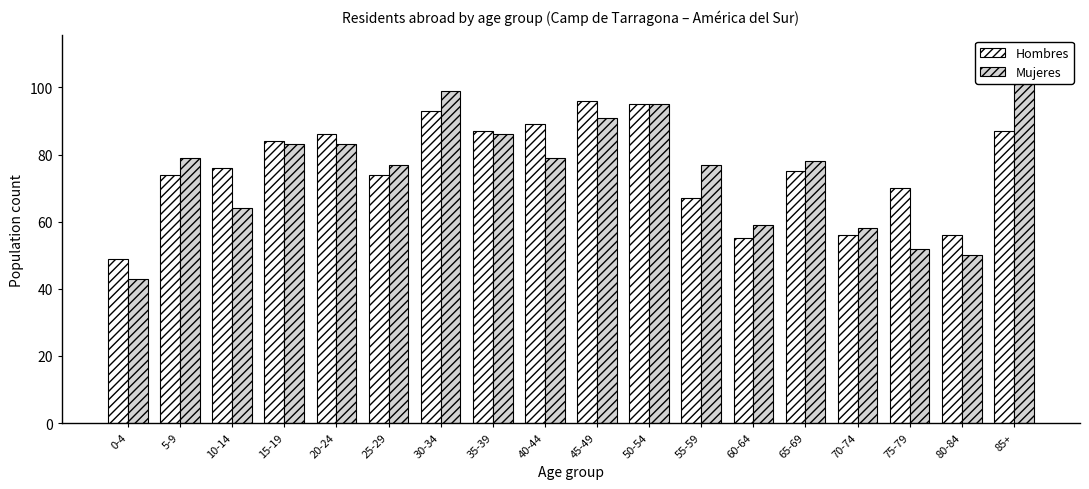

How many bars are there in total?

36